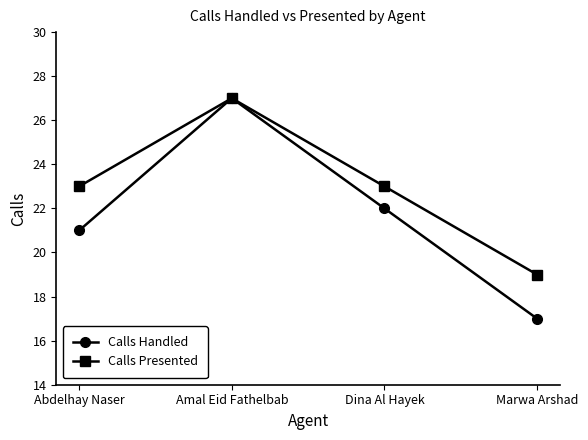

List the series in order of their overall mean, lowest first.

Calls Handled, Calls Presented